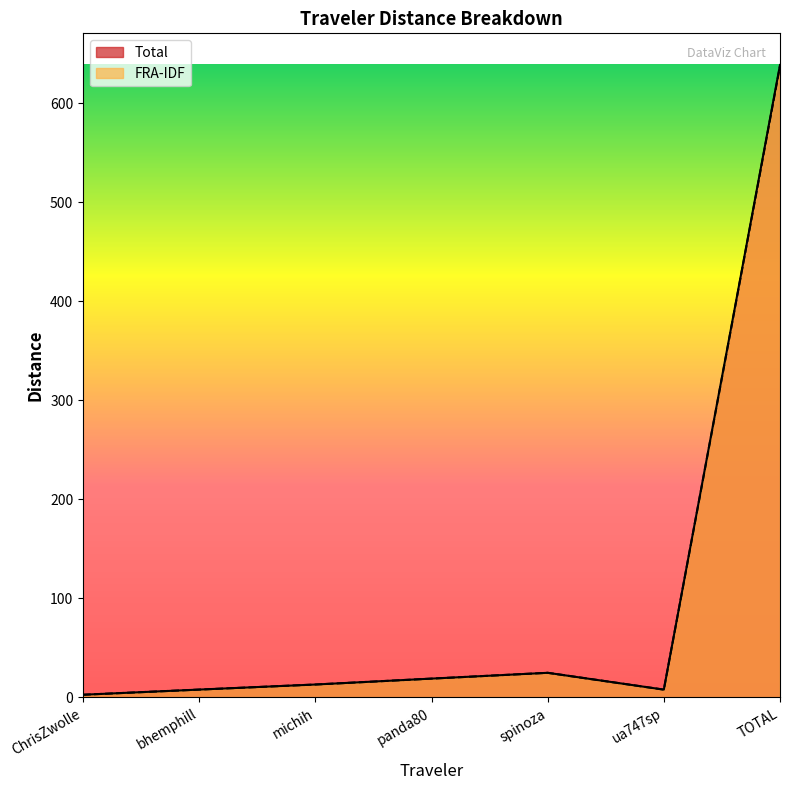

List the series in order of their overall mean, lowest first.

FRA-IDF, Total